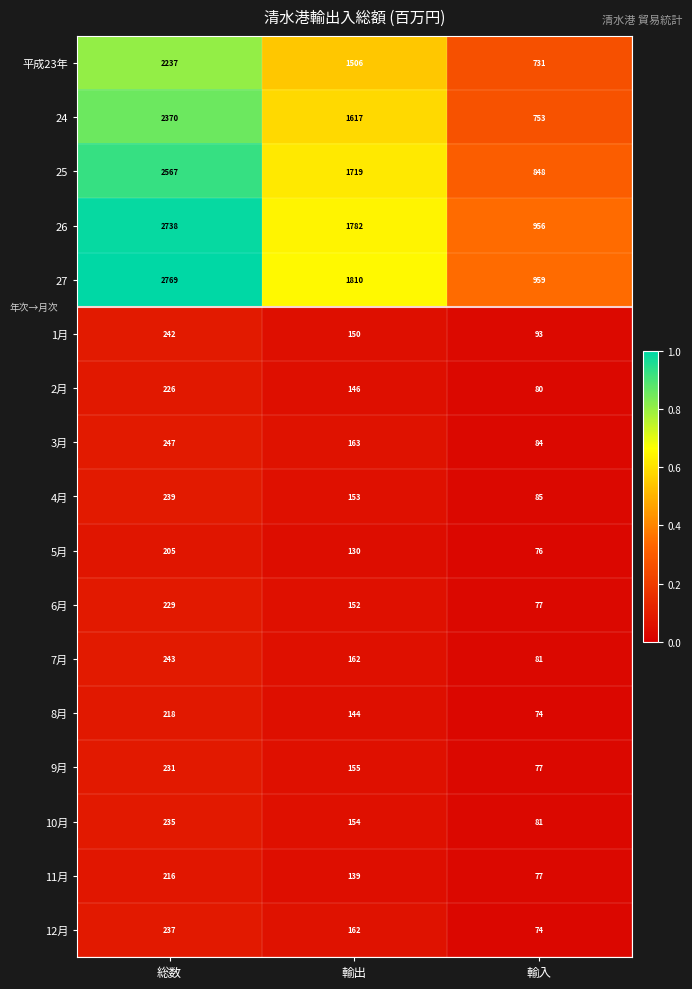

Which series has the largest total across all categories?

27